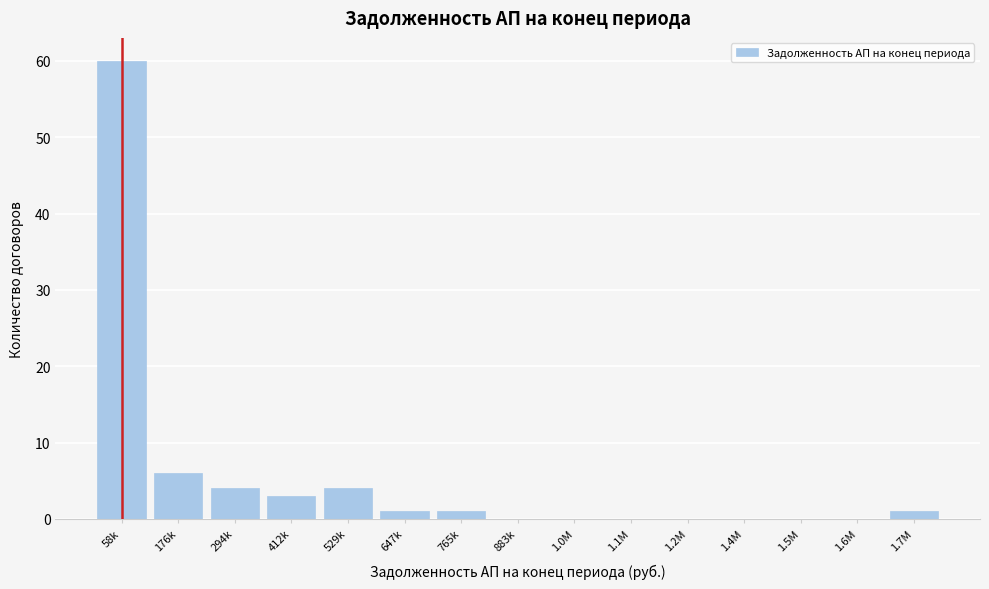

Reading left to right, transcribe all the data shown in this chart.

58k=60	176k=6	294k=4	412k=3	529k=4	647k=1	765k=1	883k=0	1.0M=0	1.1M=0	1.2M=0	1.4M=0	1.5M=0	1.6M=0	1.7M=1